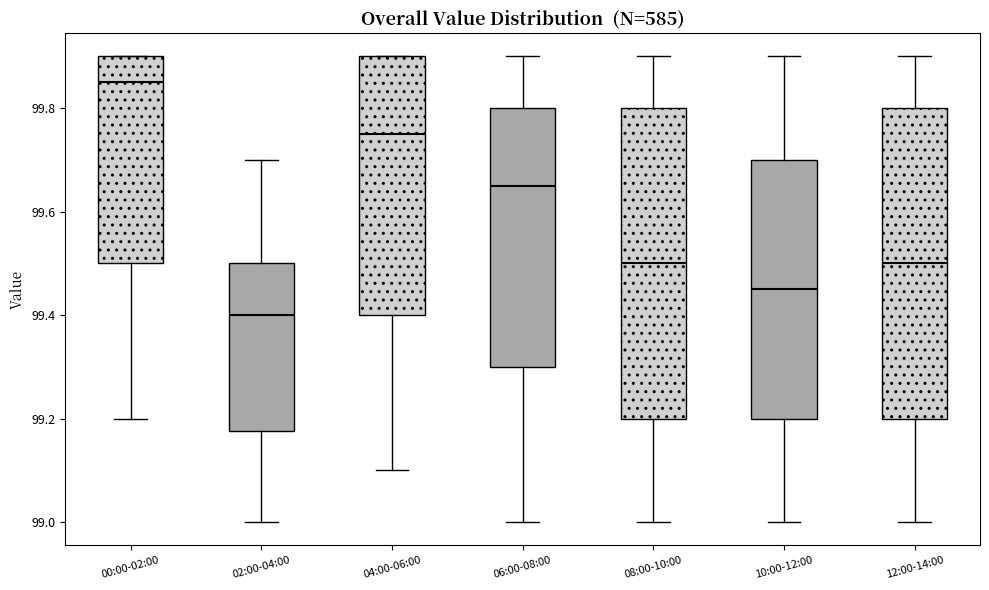

Reading left to right, transcribe this box plot: for each box, give where its median line is, the range the box spans, and where its two whiskers end, as read against the y-axis. The values are not printed on the chart, so give them approximately, as read against the axis.

00:00-02:00: median 99.86, box 99.50 to 99.90, whiskers 99.20 to 99.90
02:00-04:00: median 99.40, box 99.18 to 99.50, whiskers 99.00 to 99.70
04:00-06:00: median 99.76, box 99.40 to 99.90, whiskers 99.10 to 99.90
06:00-08:00: median 99.66, box 99.30 to 99.80, whiskers 99.00 to 99.90
08:00-10:00: median 99.50, box 99.20 to 99.80, whiskers 99.00 to 99.90
10:00-12:00: median 99.46, box 99.20 to 99.70, whiskers 99.00 to 99.90
12:00-14:00: median 99.50, box 99.20 to 99.80, whiskers 99.00 to 99.90